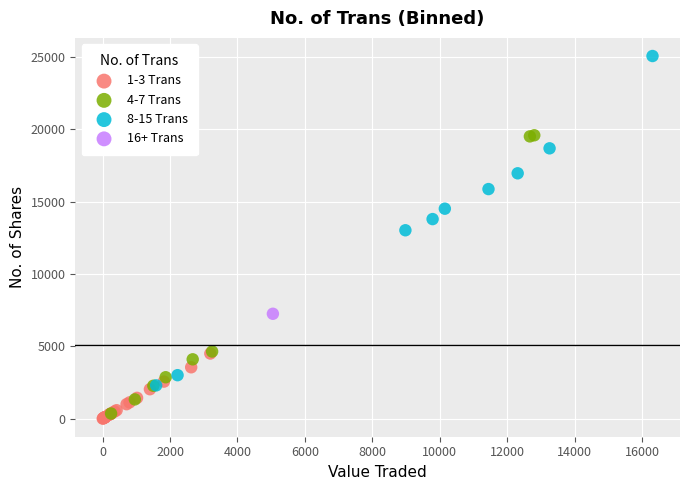

What are all the series names shown in the legend?

1-3 Trans, 4-7 Trans, 8-15 Trans, 16+ Trans